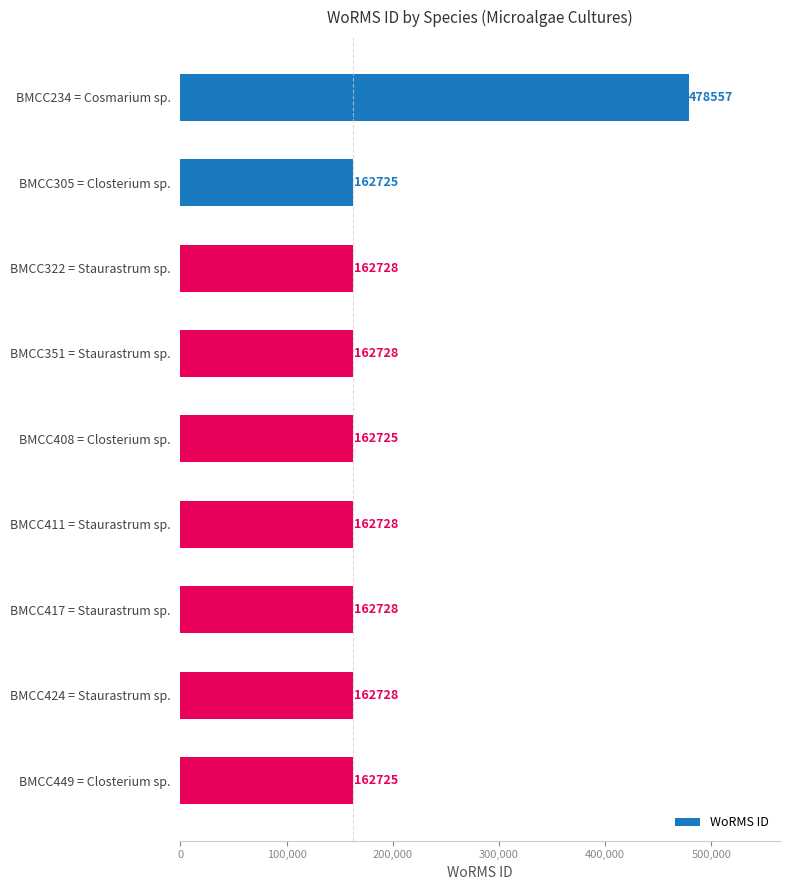

How many values are below 162728?

3